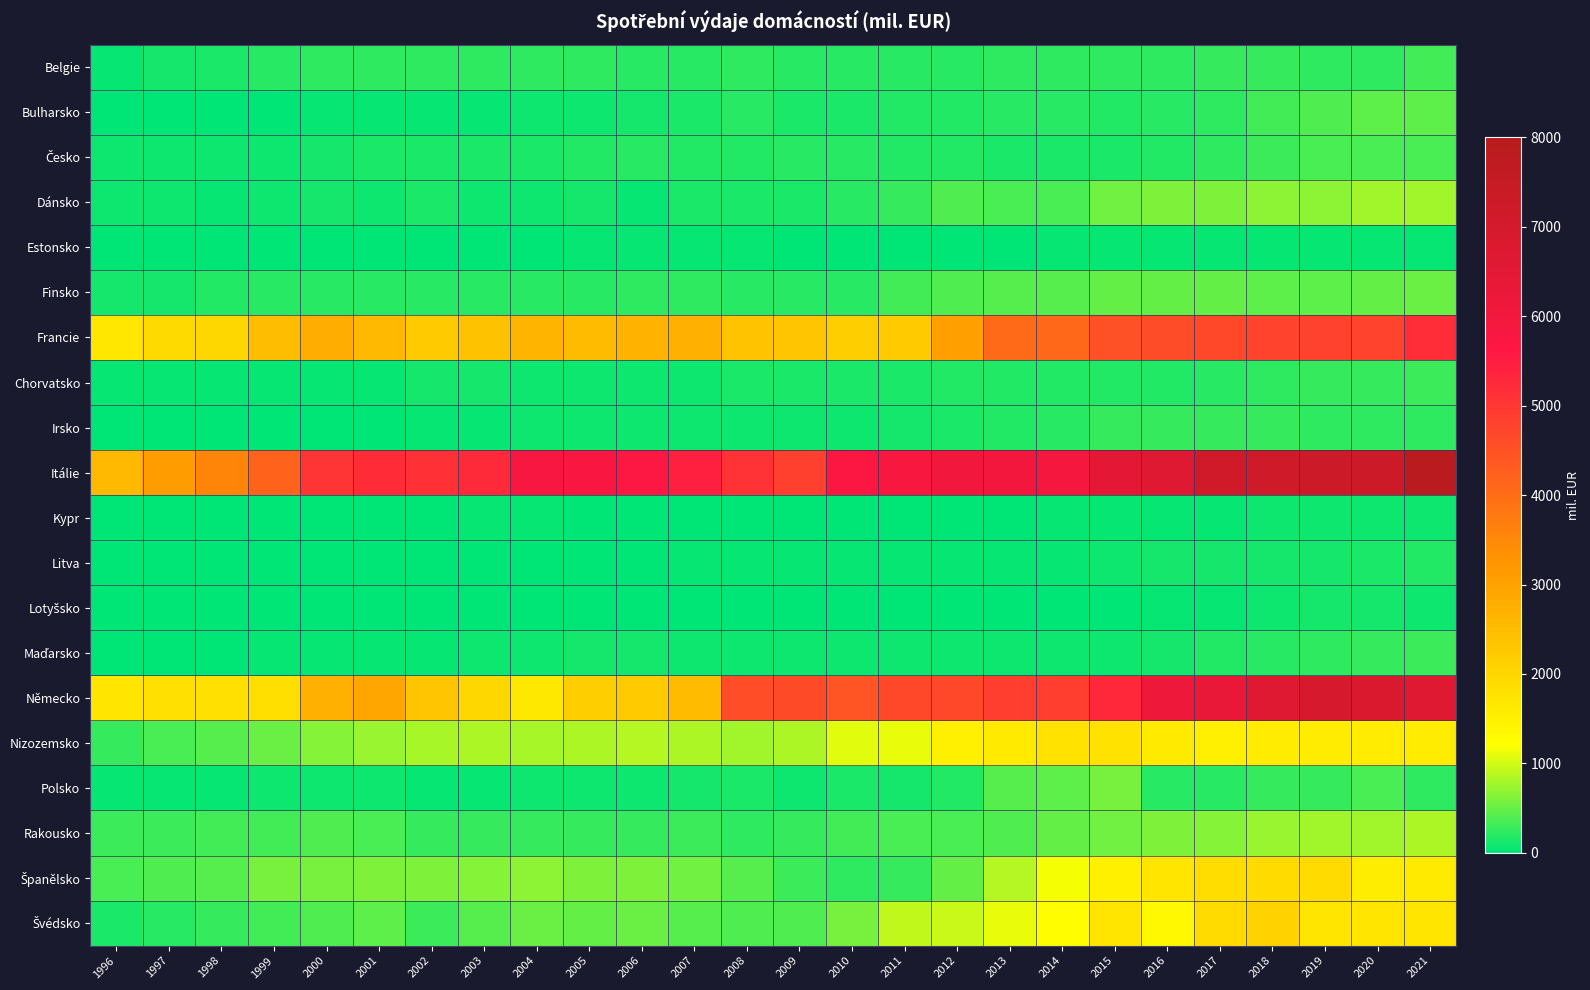

Which series has the largest total across all categories?

Itálie